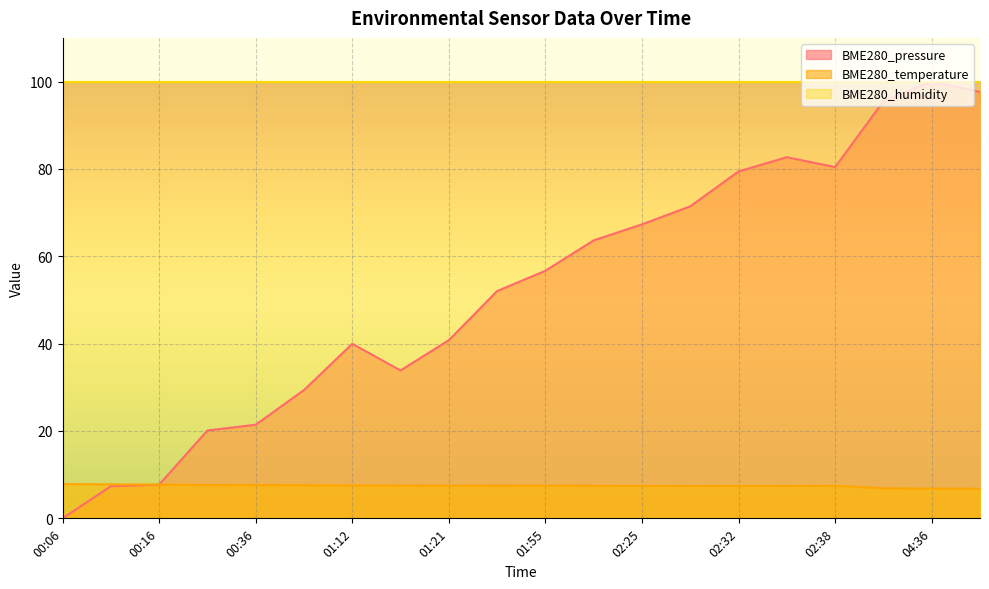

In BME280_pressure, how many points are lower than both neighbors (excluding endpoints)?

2